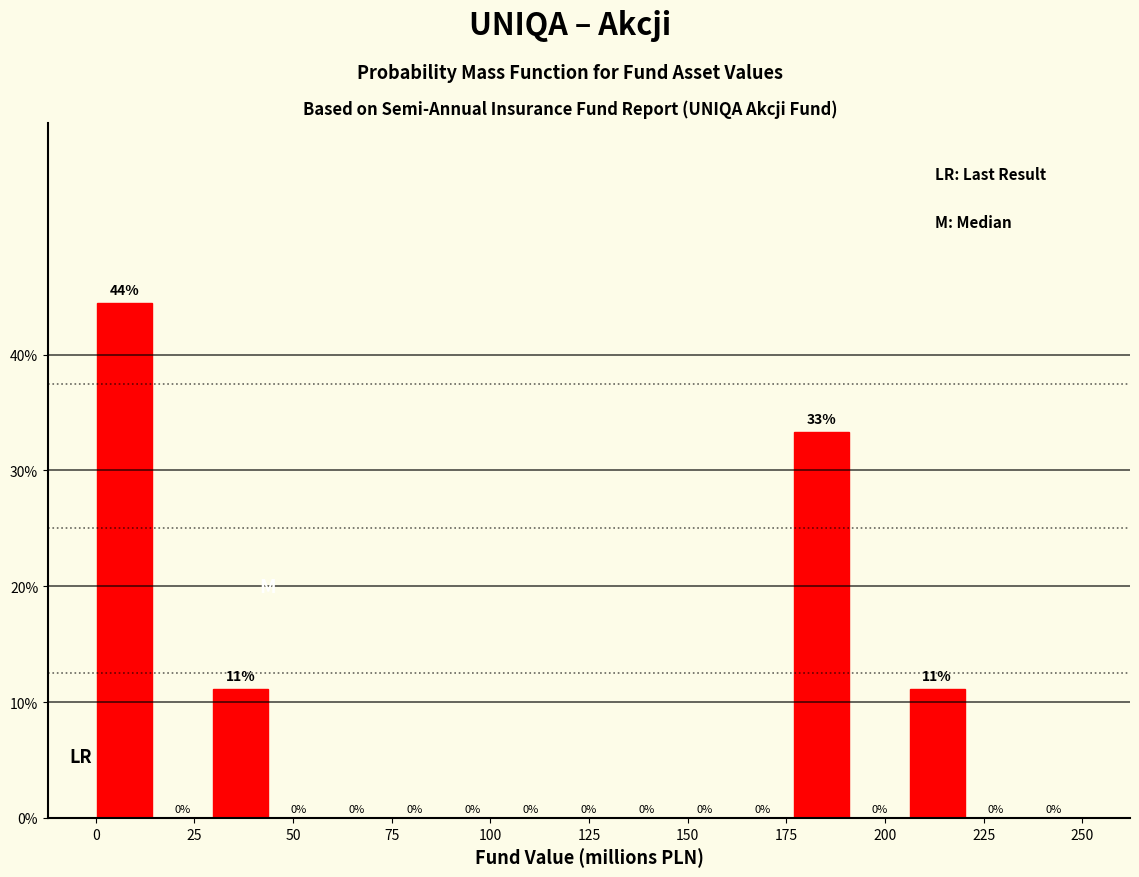

Around what value on the x-axis is the tallest bar? Give the approximate position of its centre, as read against the axis.

5